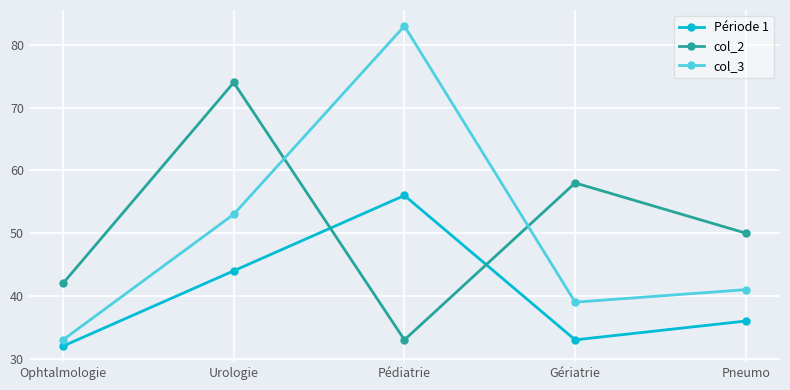

True or false: col_3 and Période 1 intersect in this chart.

False